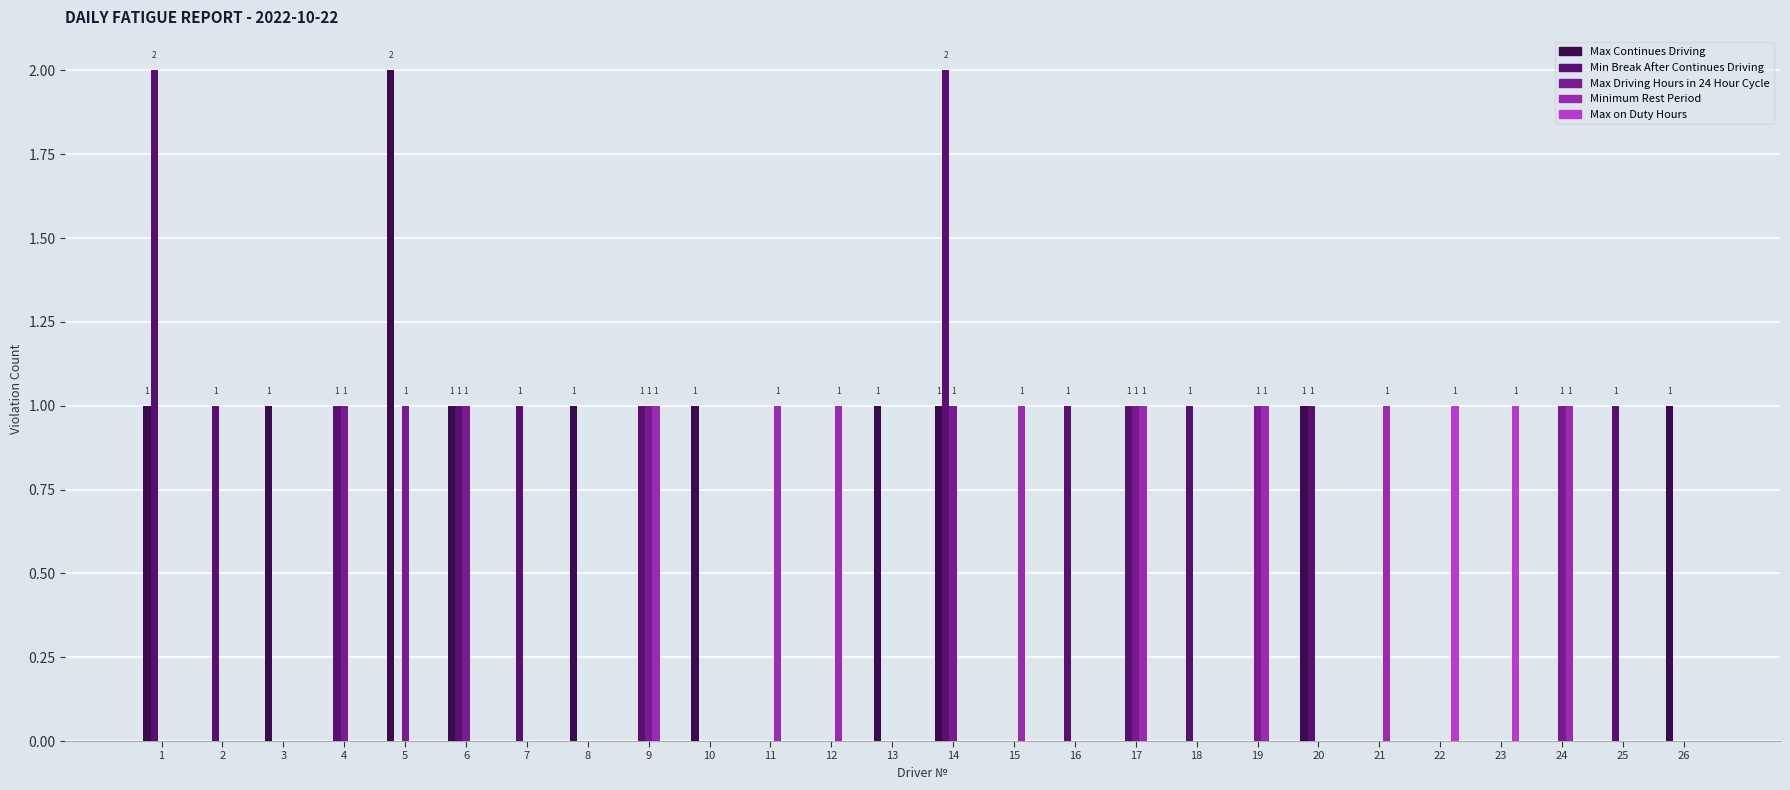

How many groups of bars are there?

26